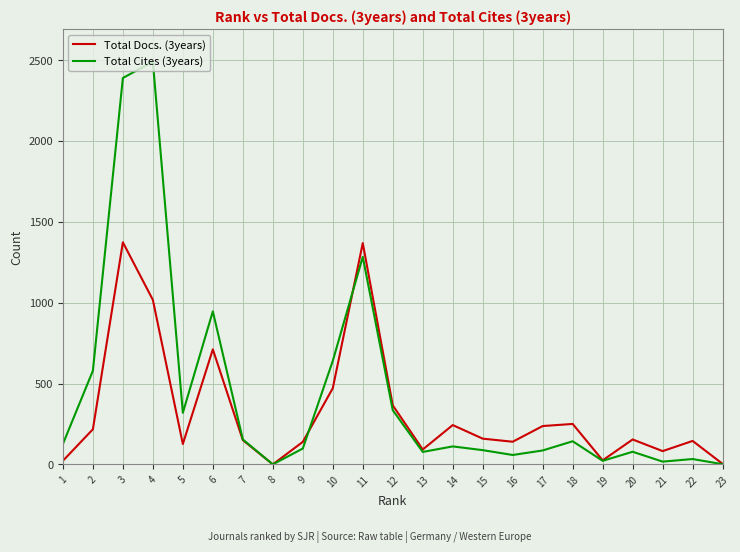

What are all the series names shown in the legend?

Total Docs. (3years), Total Cites (3years)